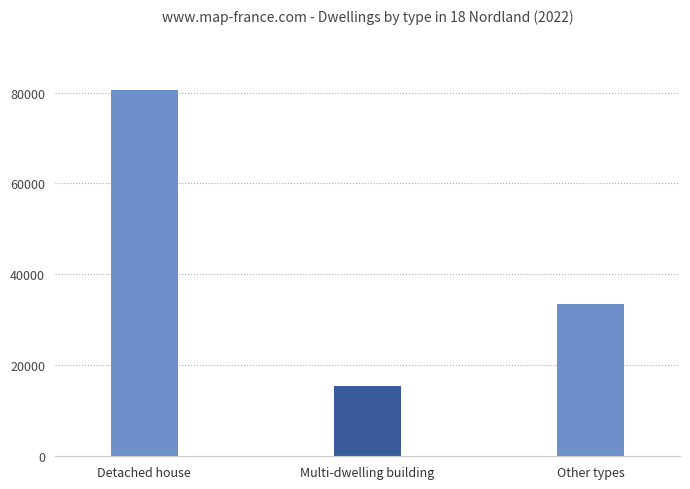

At which label does the data first exceed 33431?

Detached house